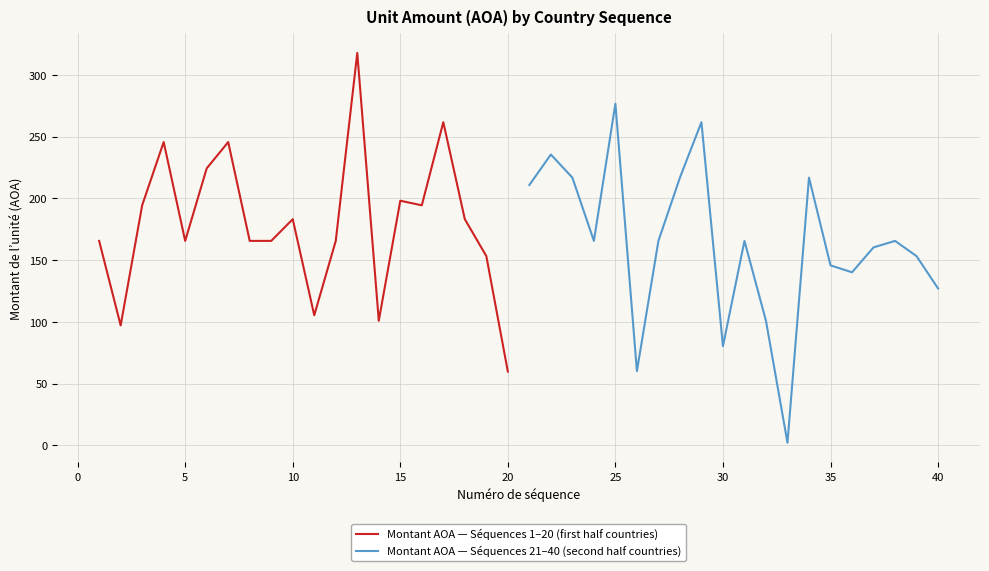

Is this an area chart (filled region under the line)?

No